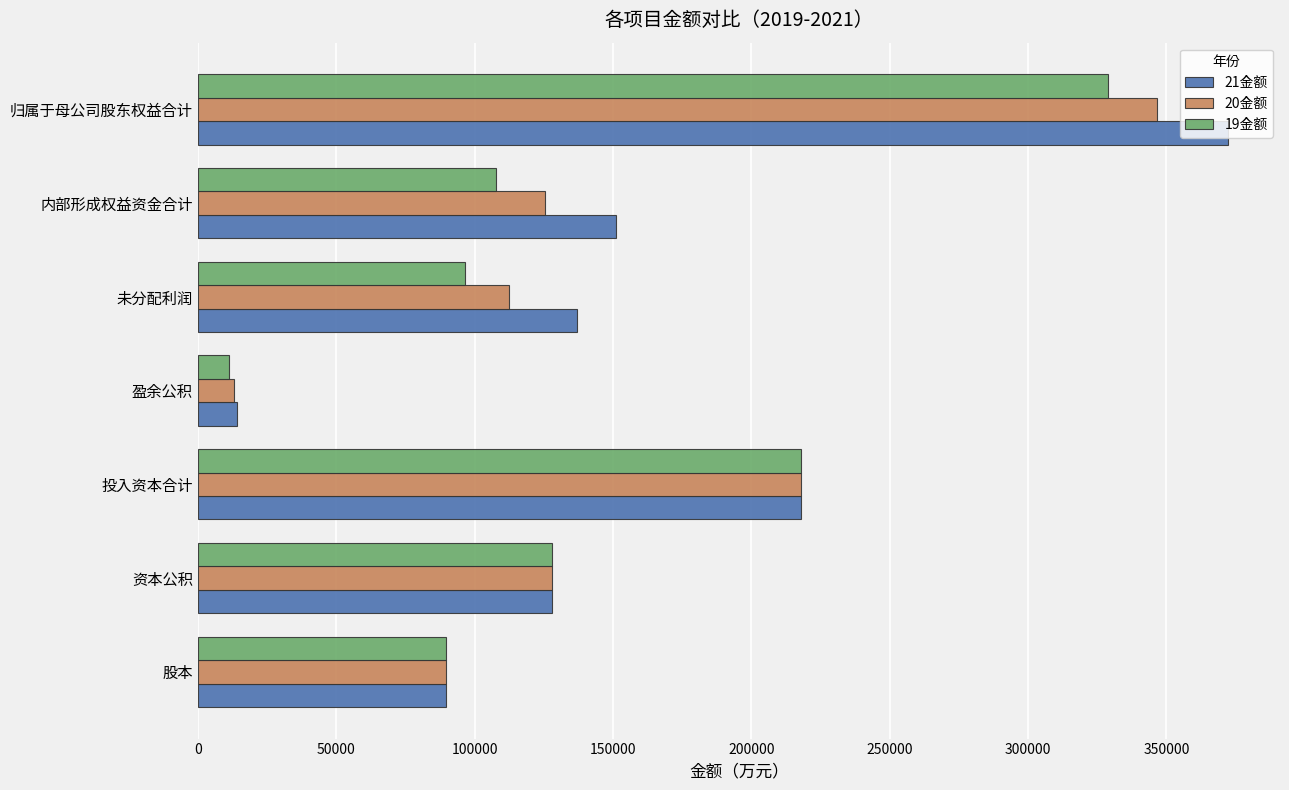

How many data points in 20金额 are less than 125627?

3